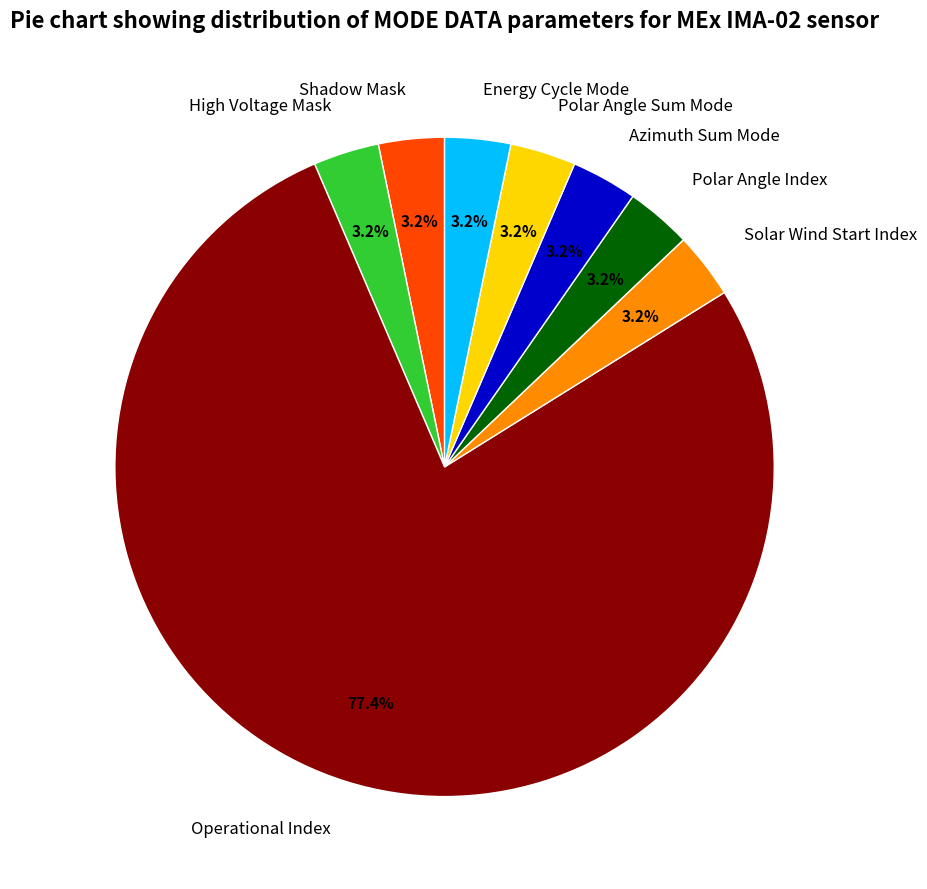

Approximately how many times larger is the value at Polar Angle Sum Mode compared to Shadow Mask?

1.0